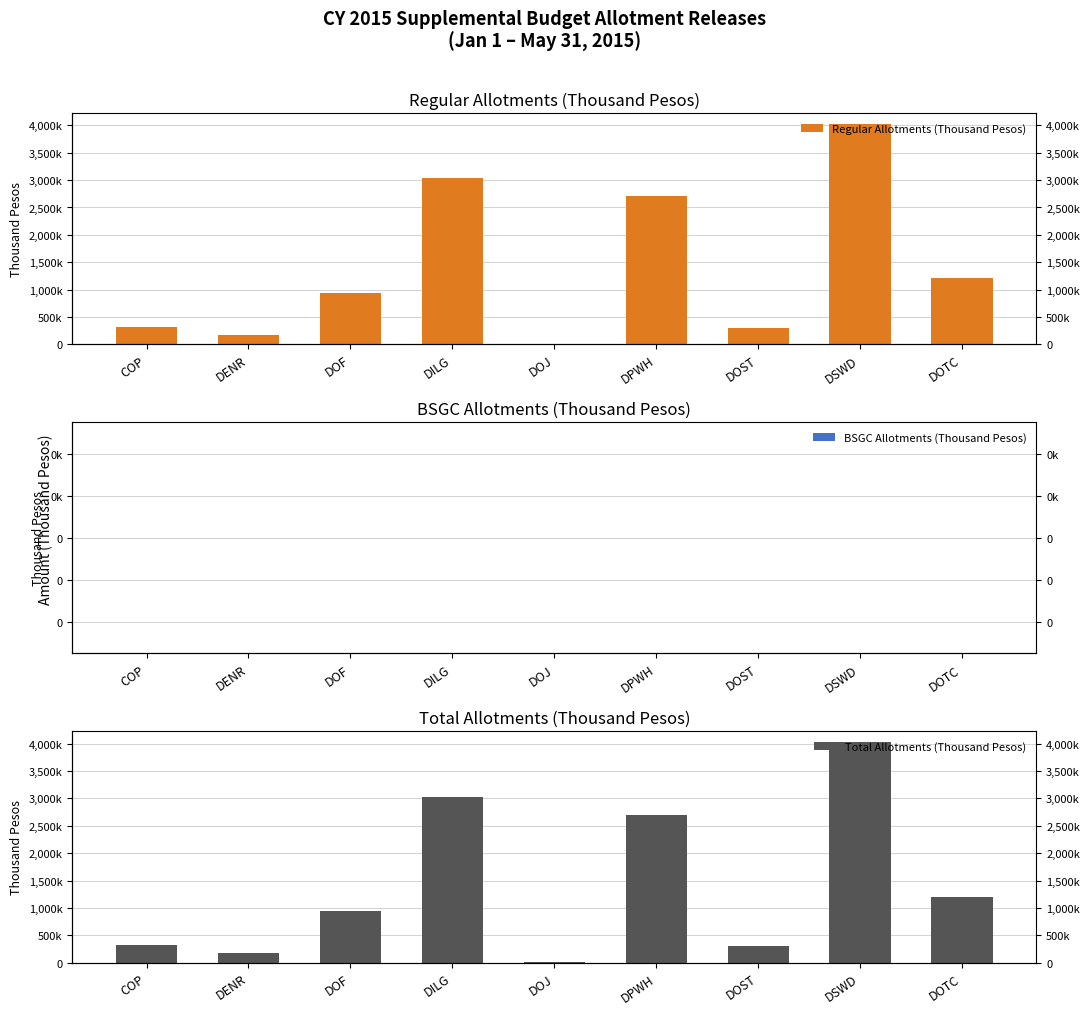

What value does the Regular Allotments (Thousand Pesos) series have at DOF?

936010